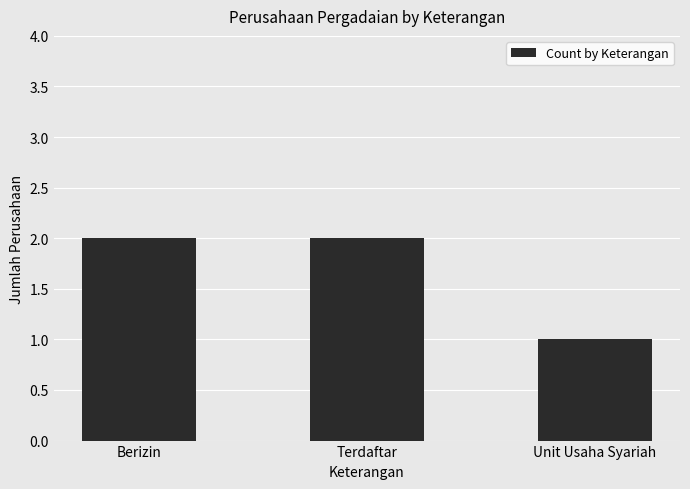

What is the sum of all values?

5